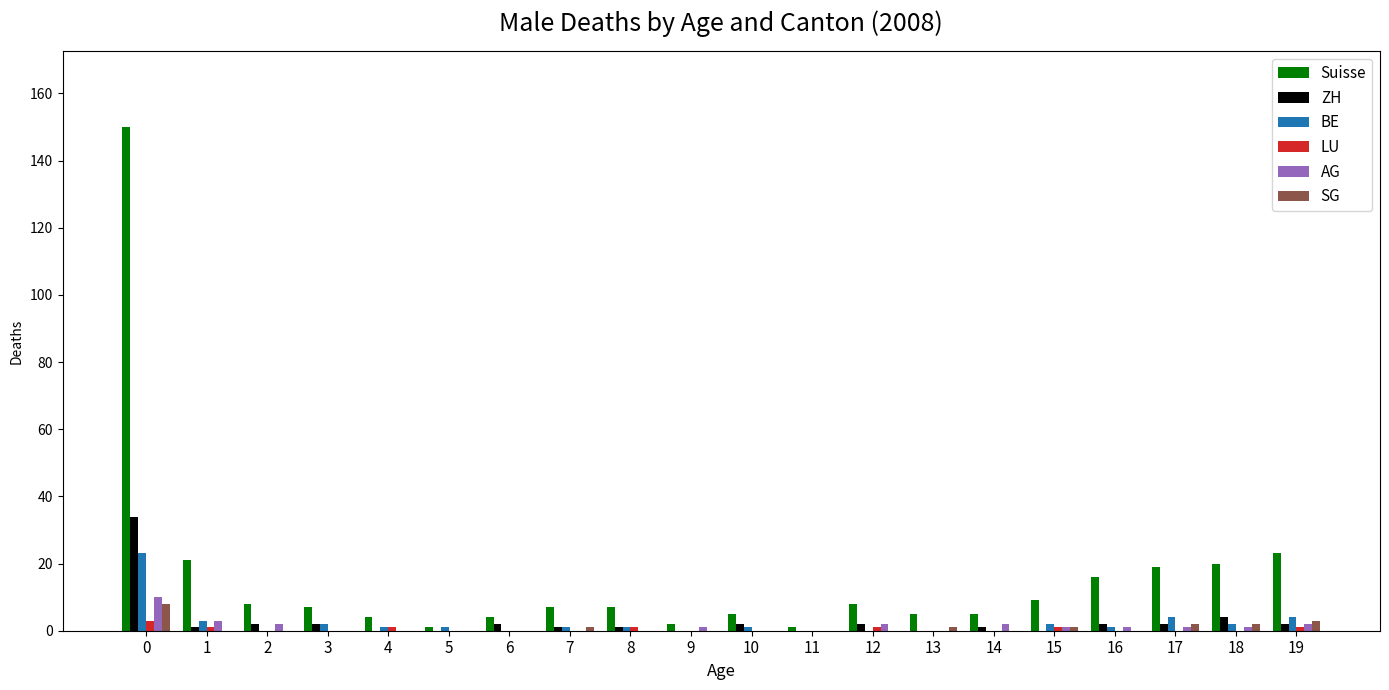

Which series changed the most between 5 and 15?

Suisse